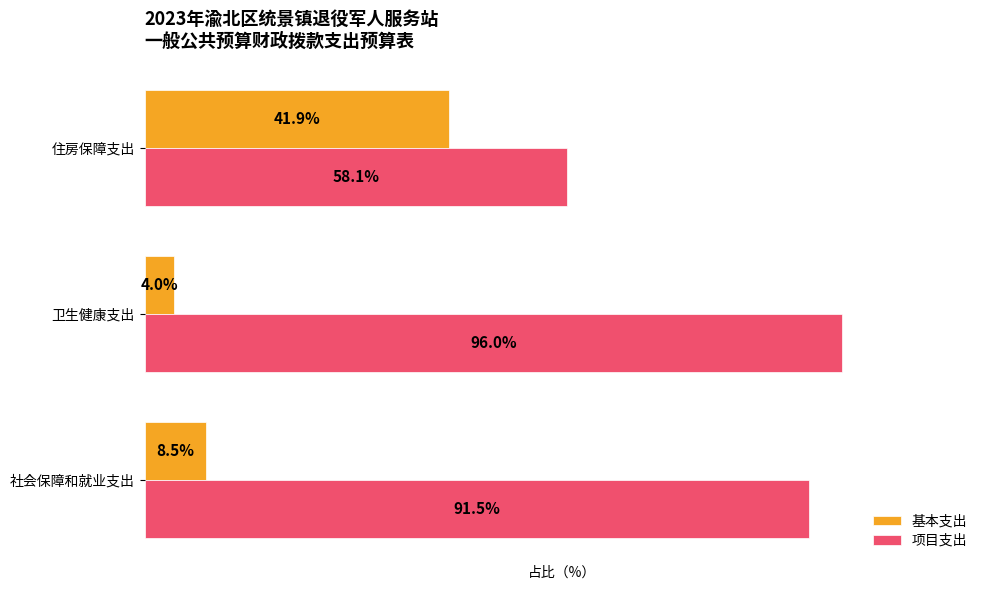

At which category does the chart reach its minimum across all series?

卫生健康支出